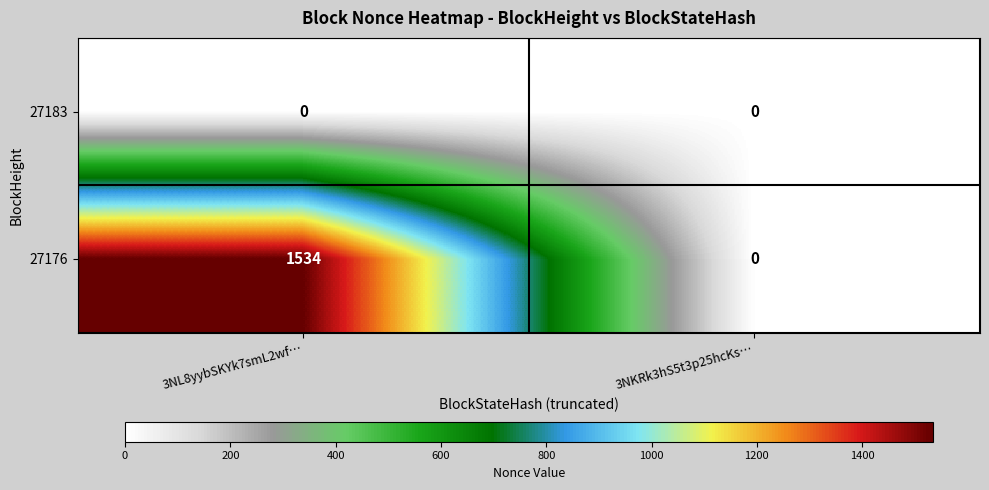

Which series has the largest total across all categories?

27176